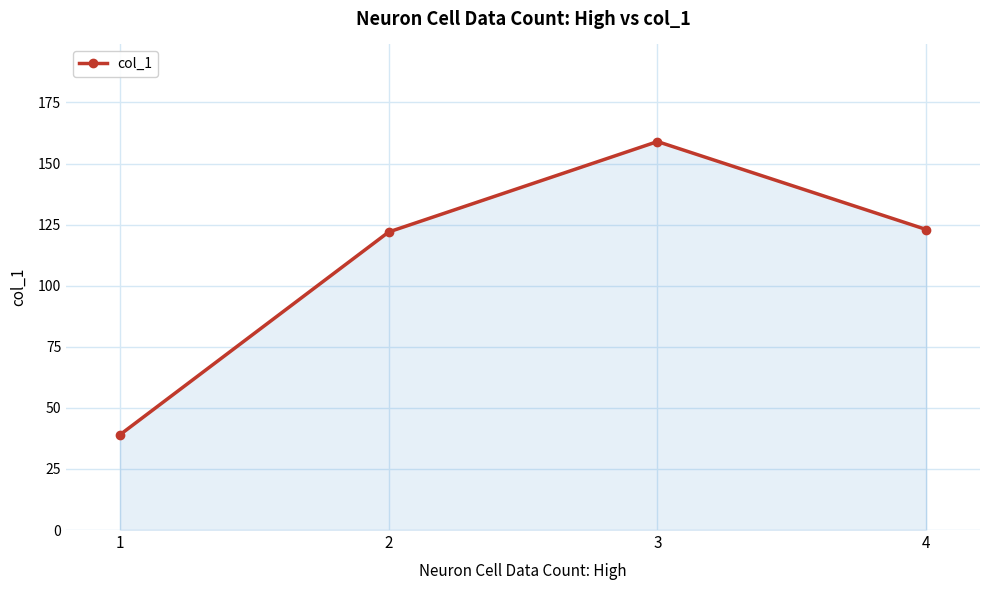

What is the change in value from 1 to 2?

+83